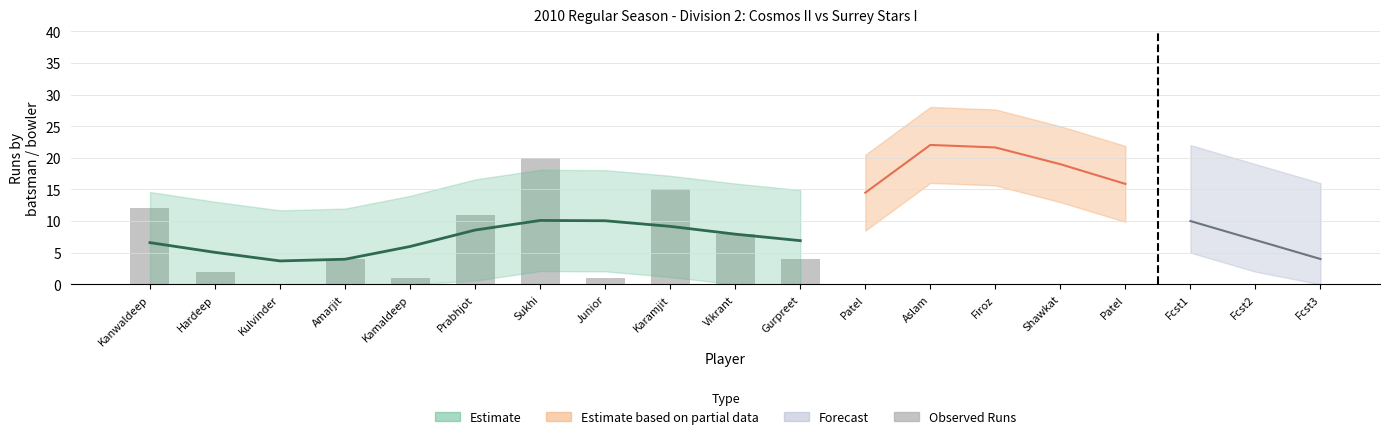

What is the difference between the second highest and second lowest values?

14